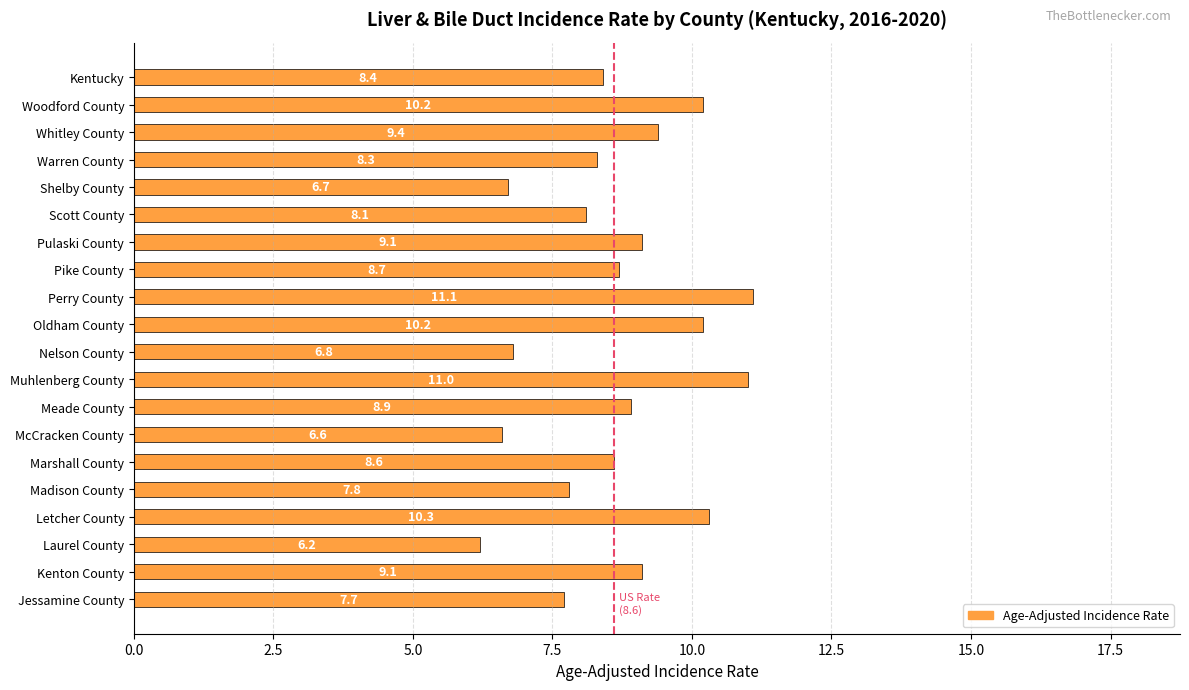

What is the label of the 13th bar from the bottom?

Pike County